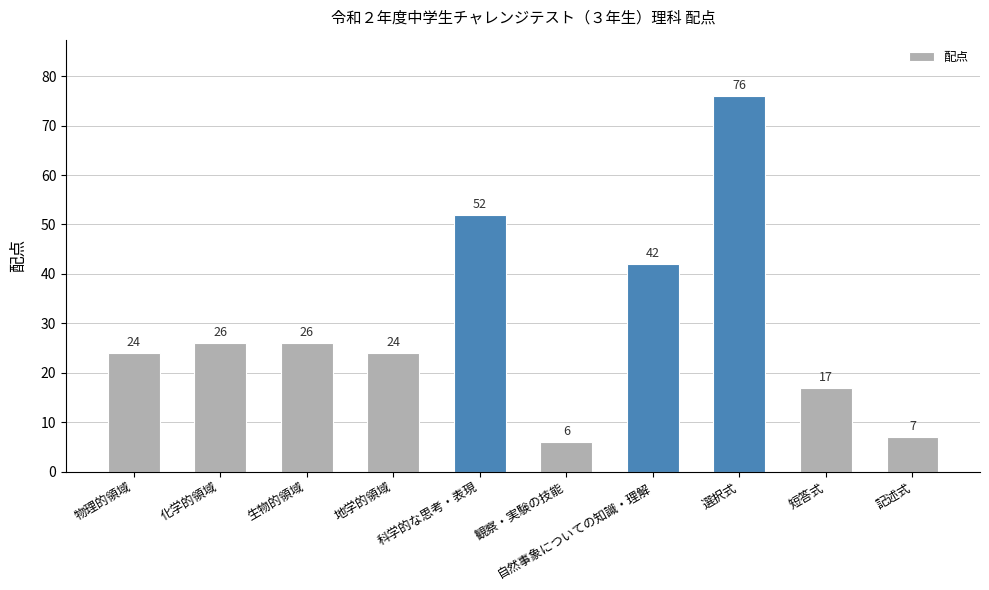

What is the difference between the second highest and minimum values?

46